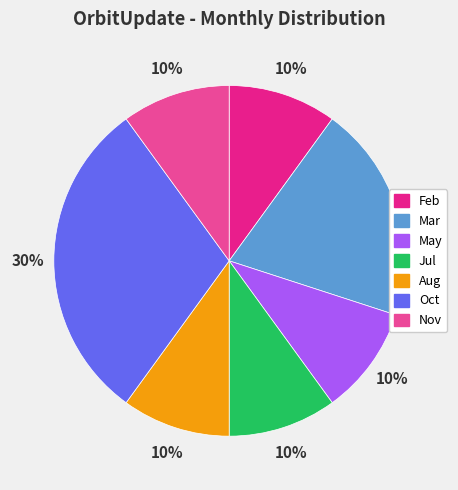

To the nearest percent, what is the combined percentage of Aug and Mar?

30%